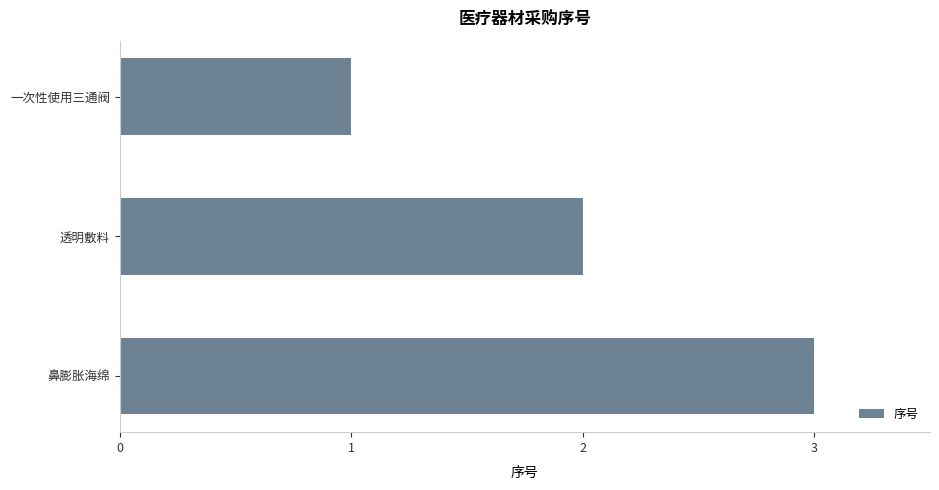

Count the values in the range 1 to 3.

3